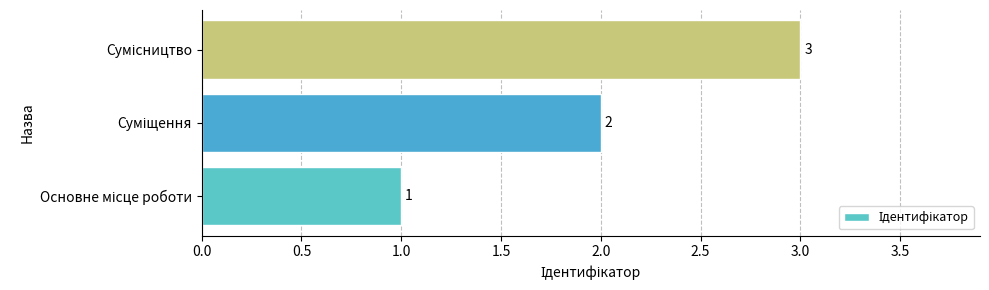

What is the greatest value displayed?

3